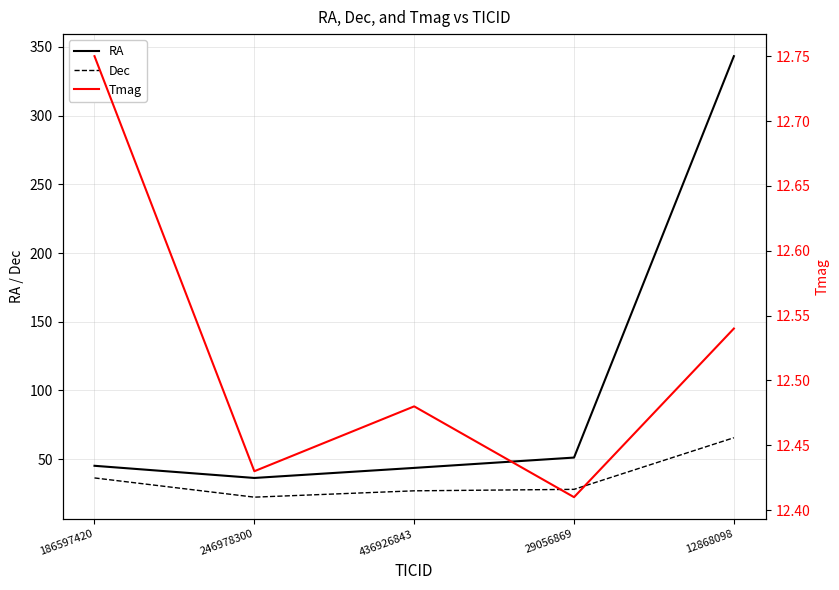

What is the difference between the Dec values at 29056869 and 186597420?

8.3